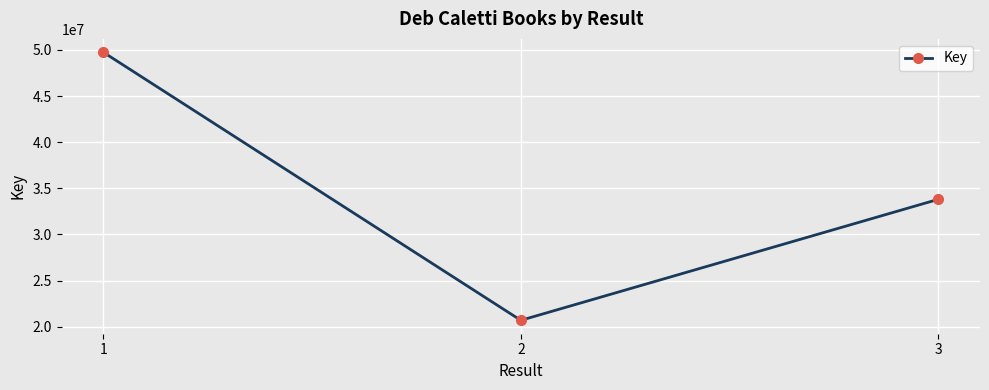

Reading left to right, extract all data points from this chart.

1=49741671	2=20692221	3=33803860